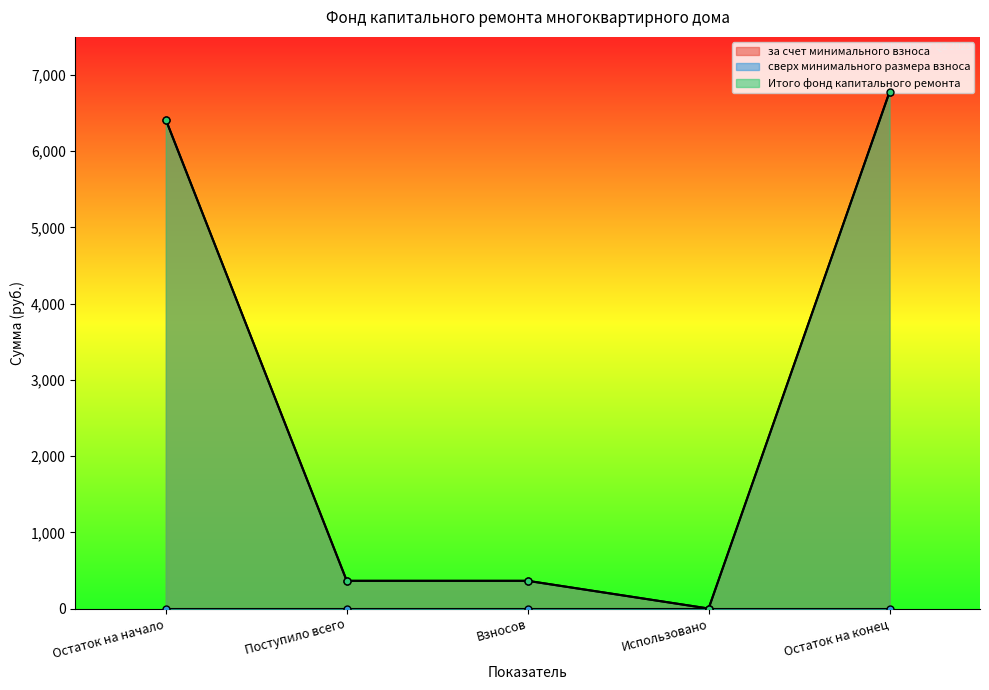

In за счет минимального взноса, how many points are lower than both neighbors (excluding endpoints)?

1